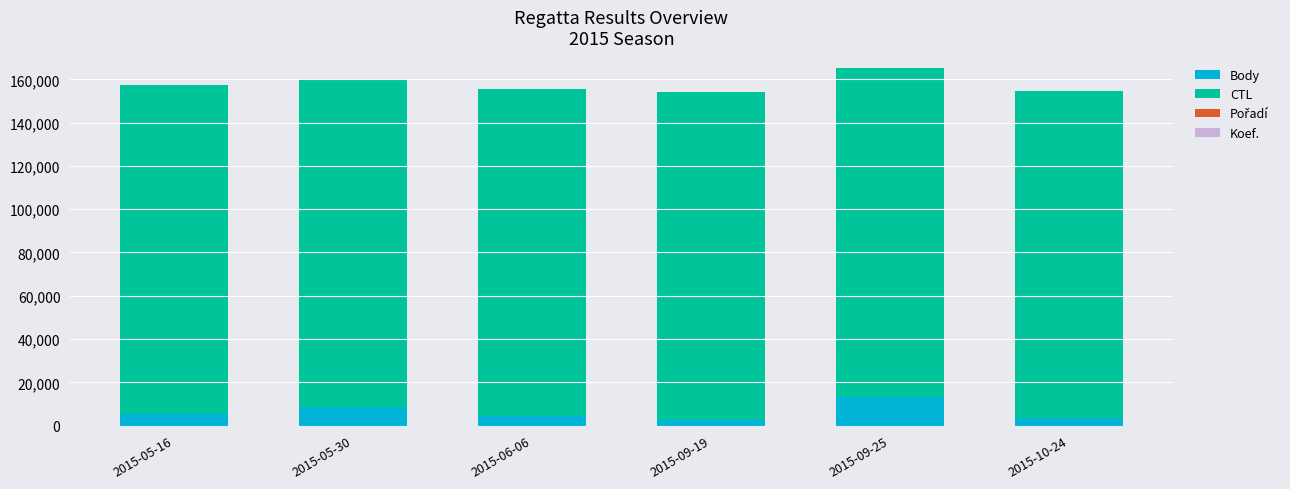

At which label does Body reach its peak?

2015-09-25